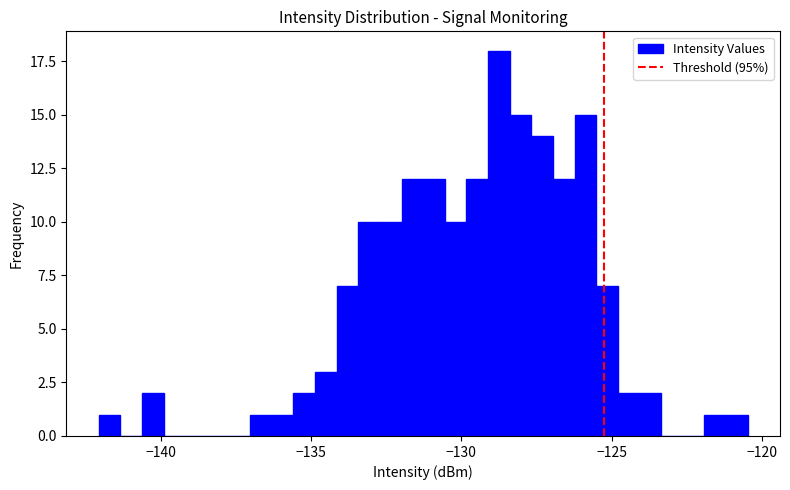

Read against the x-axis, roughly where is the centre of the tallest bar?

-129.0